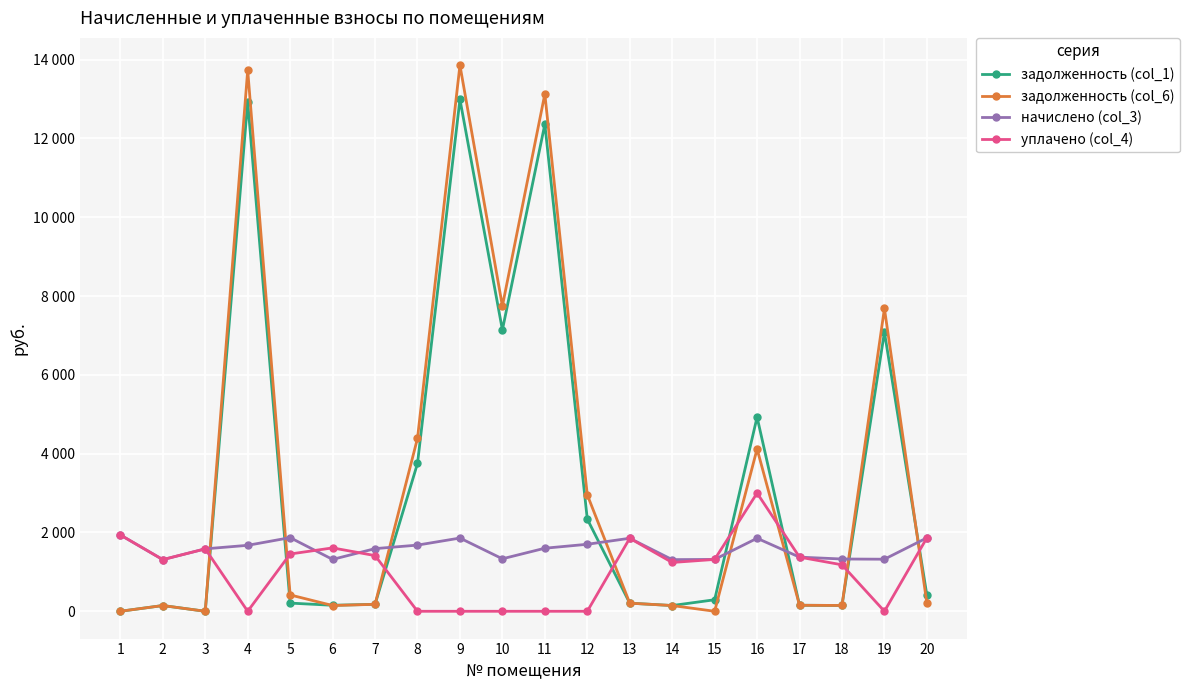

True or false: задолженность (col_1) has more than 1 points higher than both neighbors.

True